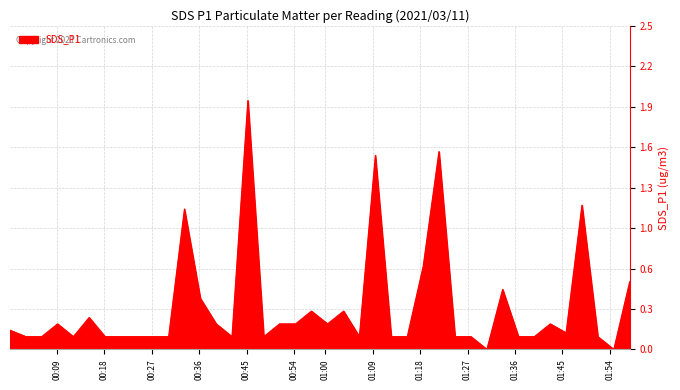

Is this an area chart (filled region under the line)?

Yes